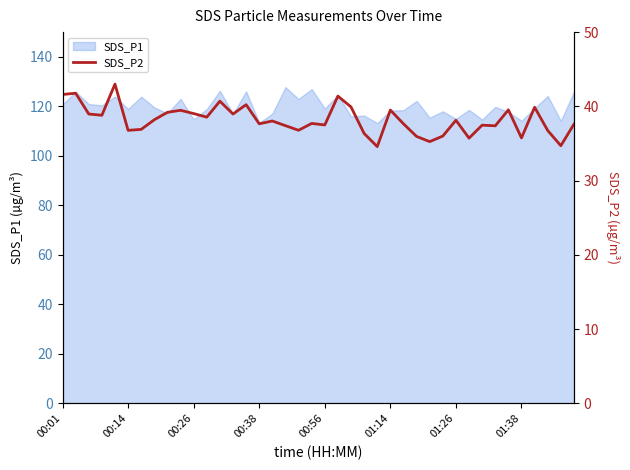

The value of SDS_P1 at 00:56 is 119.1. True or false?

True